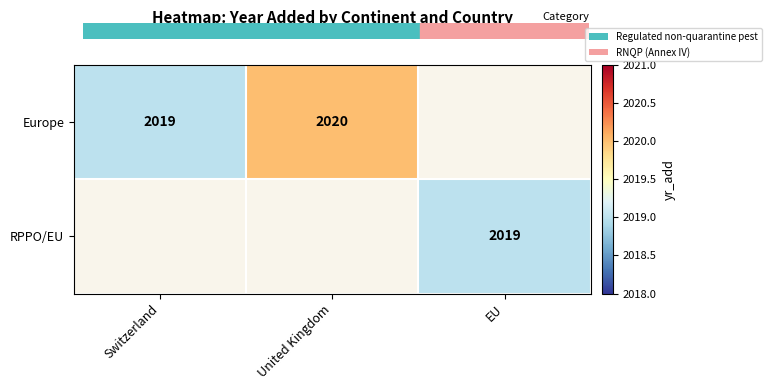

Is it true that RPPO/EU equals 3305 at EU?

False